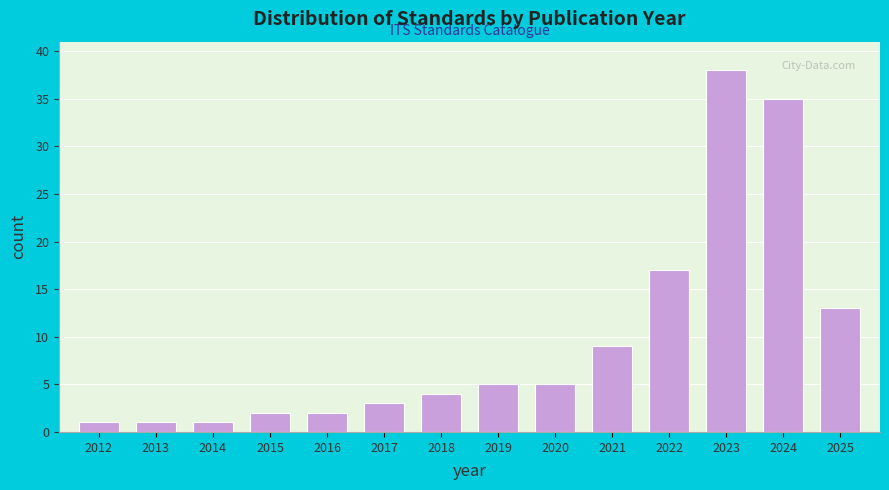

Reading right to left, extract all data points from this chart.

13	35	38	17	9	5	5	4	3	2	2	1	1	1